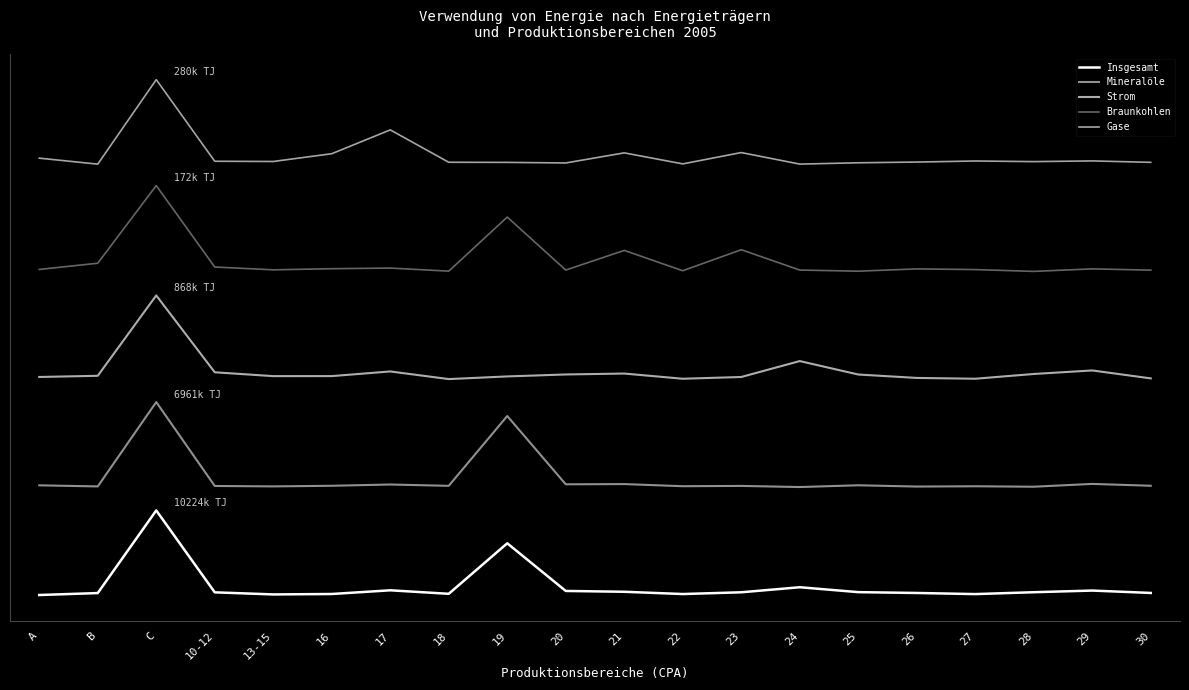

Reading left to right, transcribe all the data shown in this chart.

Insgesamt: -0.0	0.0	1.0	0.0	-0.0	-0.0	0.0	-0.0	0.6	0.0	0.0	-0.0	0.0	0.1	0.0	0.0	-0.0	0.0	0.0	0.0
Mineralöle: 1.3	1.3	2.3	1.3	1.3	1.3	1.3	1.3	2.1	1.3	1.3	1.3	1.3	1.3	1.3	1.3	1.3	1.3	1.3	1.3
Strom: 2.6	2.6	3.6	2.7	2.6	2.6	2.7	2.6	2.6	2.6	2.7	2.6	2.6	2.8	2.6	2.6	2.6	2.6	2.7	2.6
Braunkohlen: 3.9	4.0	4.9	3.9	3.9	3.9	3.9	3.9	4.5	3.9	4.1	3.9	4.1	3.9	3.9	3.9	3.9	3.9	3.9	3.9
Gase: 5.3	5.2	6.2	5.2	5.2	5.3	5.6	5.2	5.2	5.2	5.3	5.2	5.3	5.2	5.2	5.2	5.2	5.2	5.2	5.2